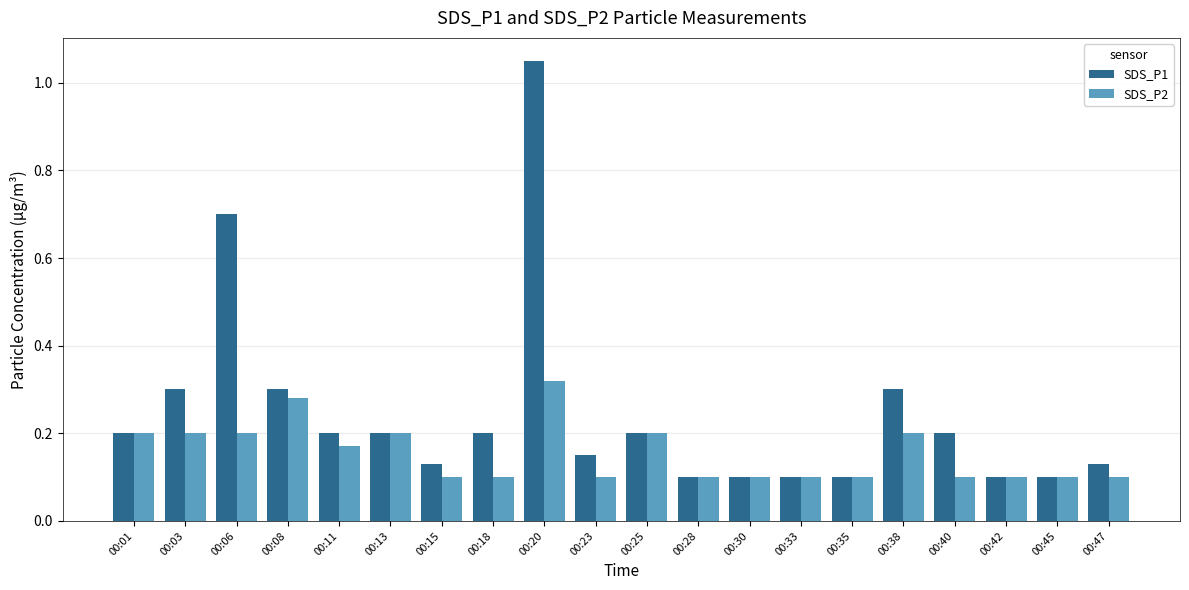

What are all the series names shown in the legend?

SDS_P1, SDS_P2